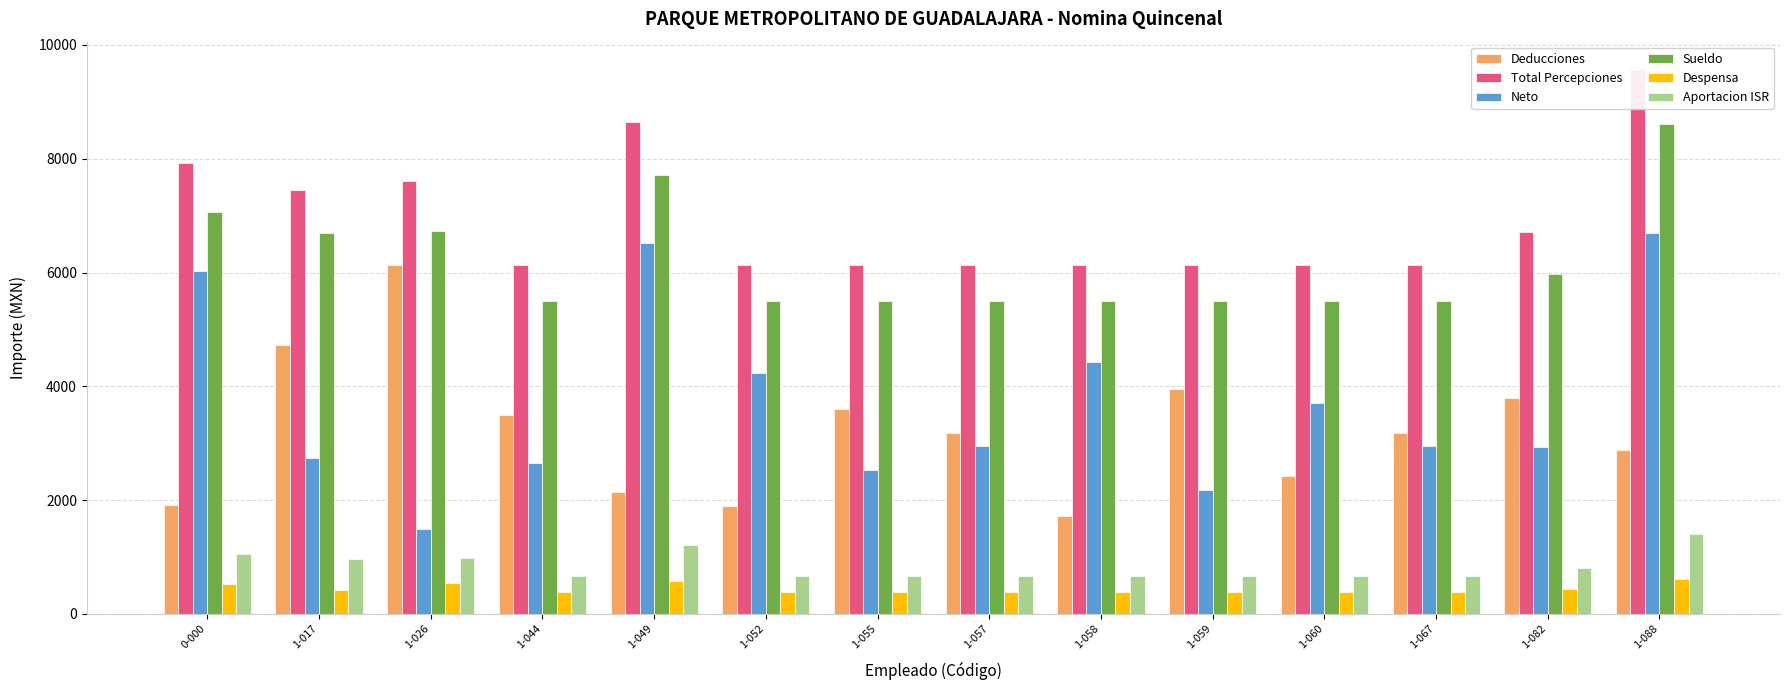

Which series changed the most between 1-060 and 1-088?

Total Percepciones